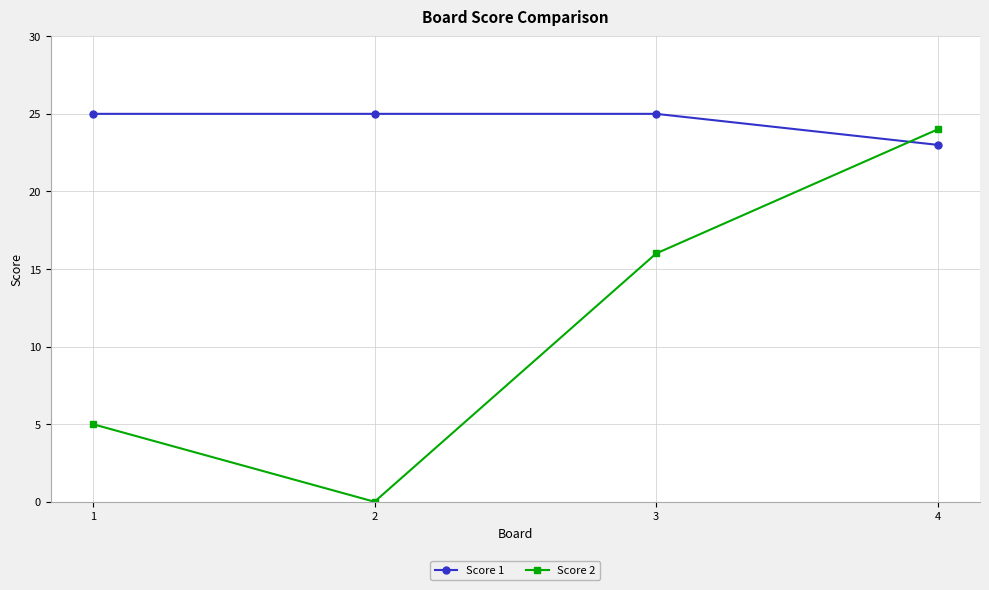

True or false: Score 2 has more than 2 interior local peaks.

False